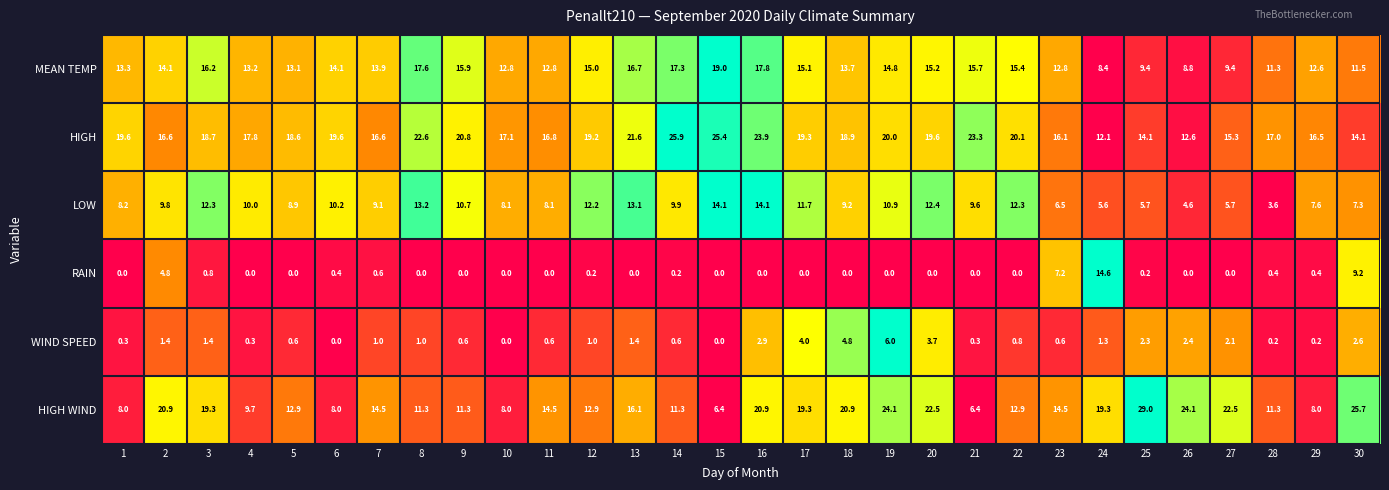

Which series changed the most between 14 and 23?

HIGH